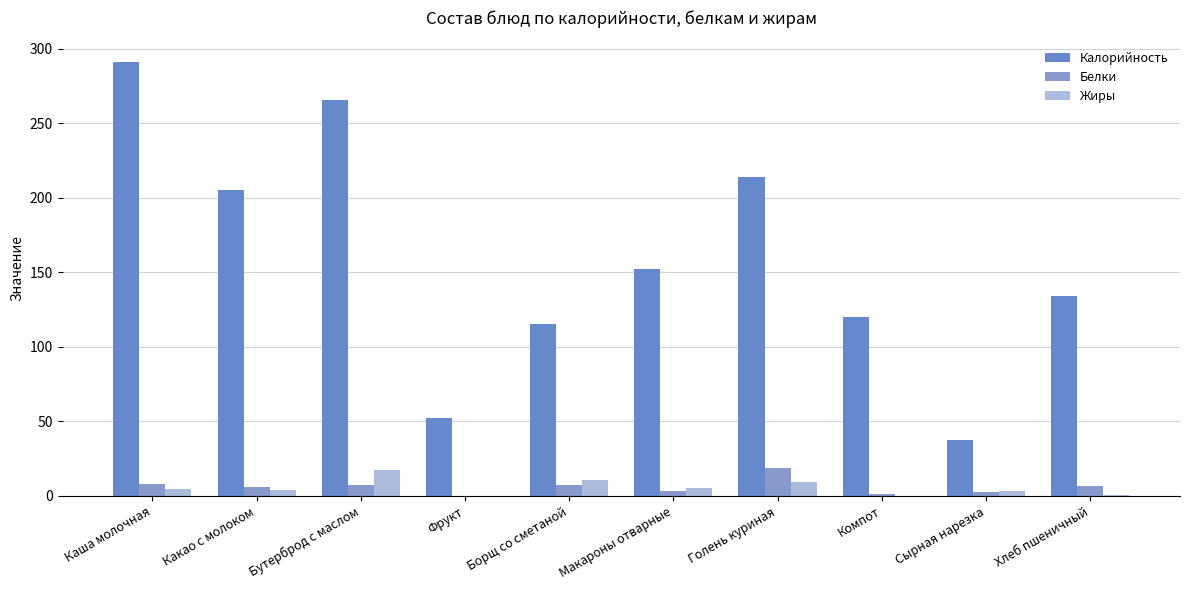

What is the maximum value for Калорийность?

291.2